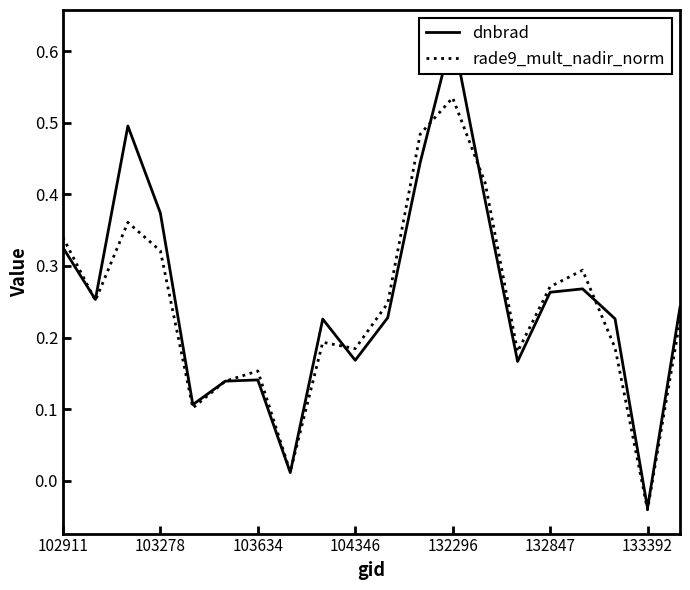

What are all the series names shown in the legend?

dnbrad, rade9_mult_nadir_norm